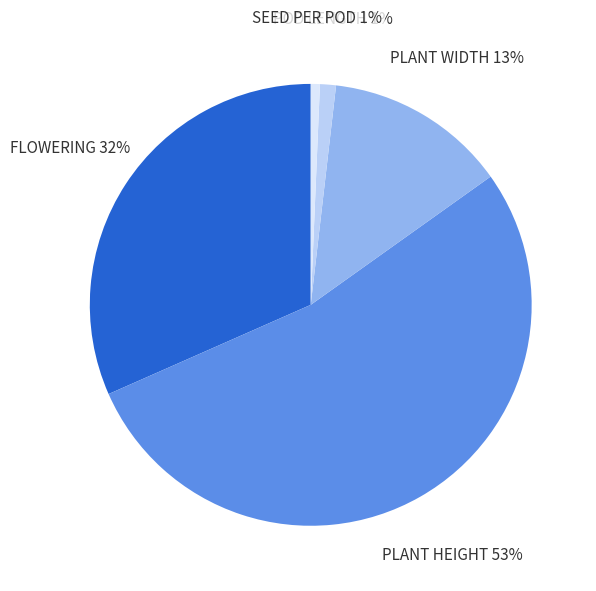

True or false: SEED PER POD accounts for 11% of the total.

False